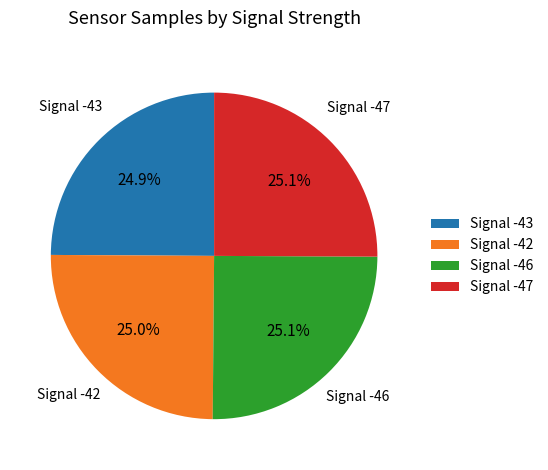

Is there a majority slice in this chart?

No